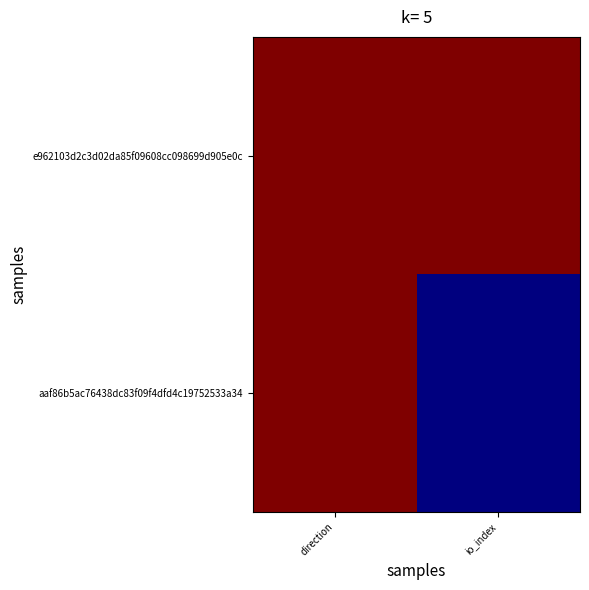

At direction, list the series in order from largest to smallest.

e962103d2c3d02da85f09608cc098699d905e0c, aaf86b5ac76438dc83f09f4dfd4c19752533a34